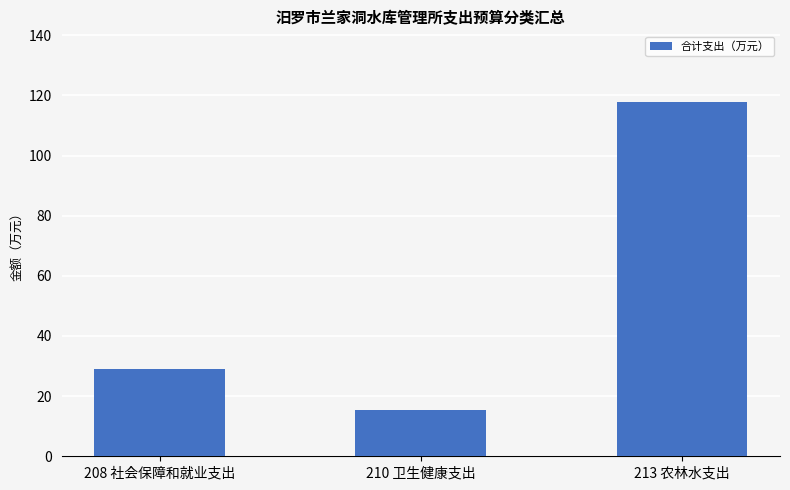

Count the number of values greater than 28.

2